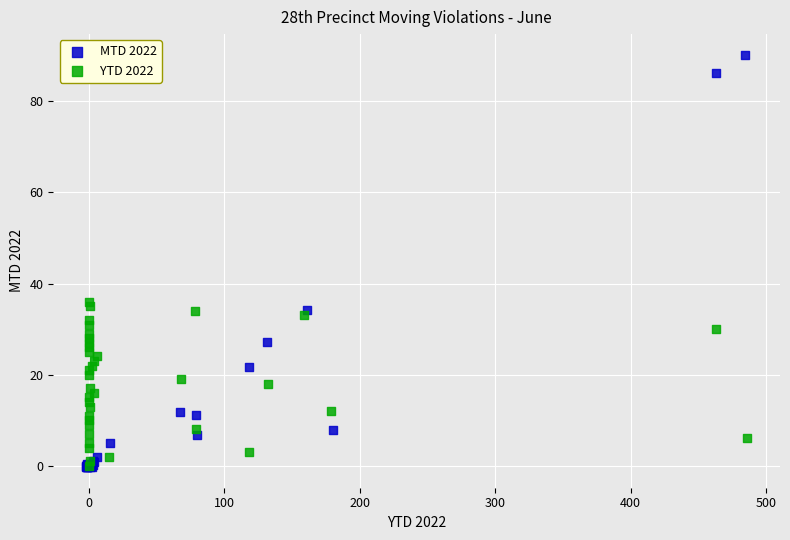

Which series contains the highest Y value?

MTD 2022